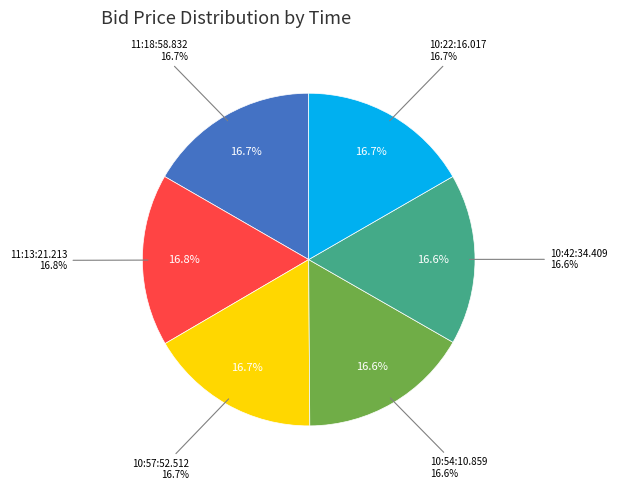

Is there any slice that represents more than half of the pie?

No